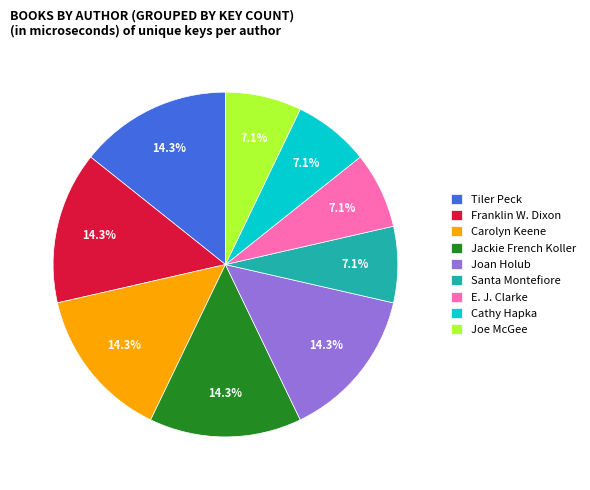

Is the sum of Tiler Peck and Joan Holub greater than half?

No